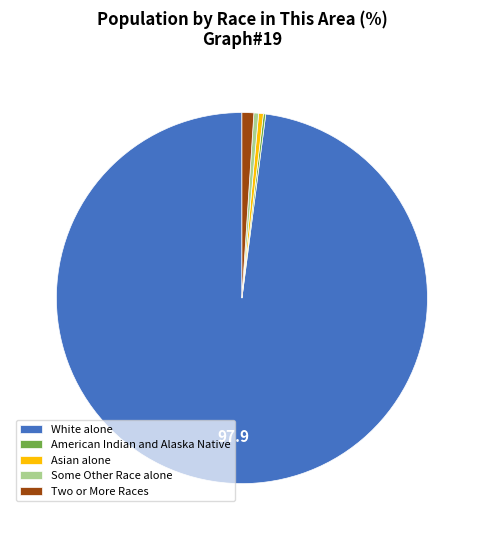

Approximately how many times larger is the value at Asian alone compared to Two or More Races?

0.4